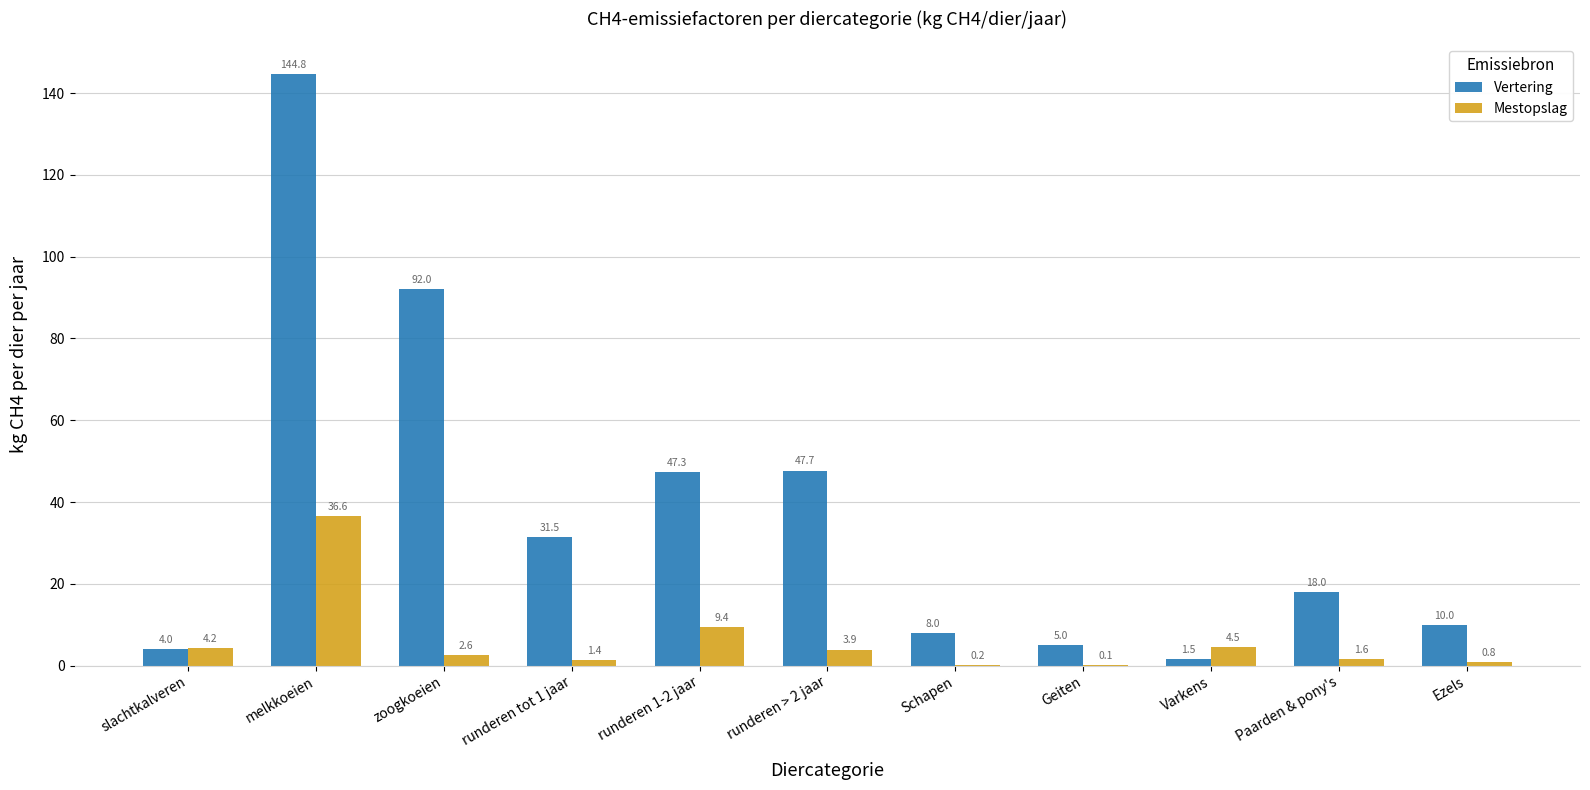

How many distinct data groups are displayed?

2